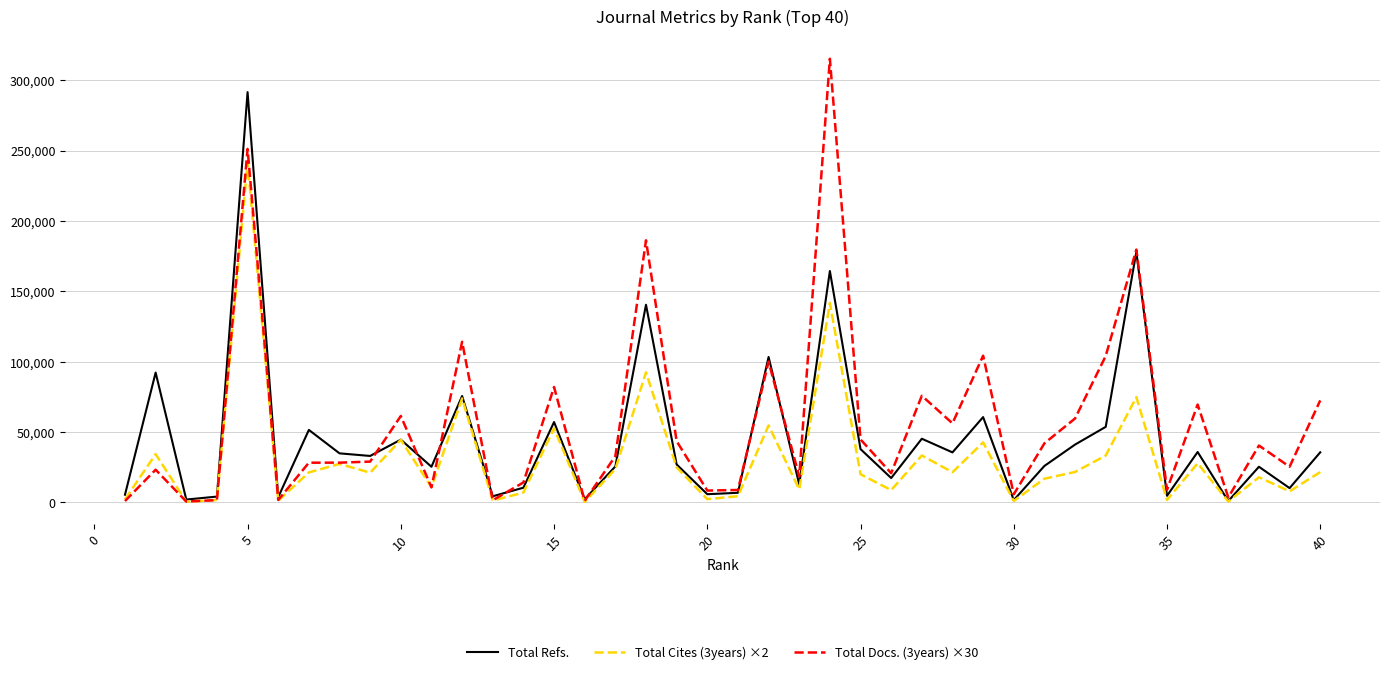

List the series in order of their overall mean, lowest first.

Total Cites (3years) ×2, Total Refs., Total Docs. (3years) ×30